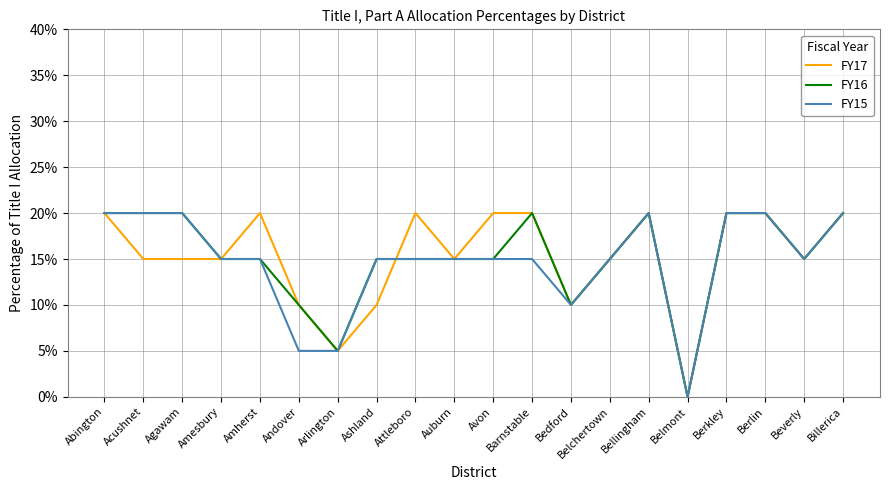

Reading left to right, what are all the values shown in this chart?

FY17: Abington=0.2	Acushnet=0.1	Agawam=0.1	Amesbury=0.1	Amherst=0.2	Andover=0.1	Arlington=0.1	Ashland=0.1	Attleboro=0.2	Auburn=0.1	Avon=0.2	Barnstable=0.2	Bedford=0.1	Belchertown=0.1	Bellingham=0.2	Belmont=0.0	Berkley=0.2	Berlin=0.2	Beverly=0.1	Billerica=0.2
FY16: Abington=0.2	Acushnet=0.2	Agawam=0.2	Amesbury=0.1	Amherst=0.1	Andover=0.1	Arlington=0.1	Ashland=0.1	Attleboro=0.1	Auburn=0.1	Avon=0.1	Barnstable=0.2	Bedford=0.1	Belchertown=0.1	Bellingham=0.2	Belmont=0.0	Berkley=0.2	Berlin=0.2	Beverly=0.1	Billerica=0.2
FY15: Abington=0.2	Acushnet=0.2	Agawam=0.2	Amesbury=0.1	Amherst=0.1	Andover=0.1	Arlington=0.1	Ashland=0.1	Attleboro=0.1	Auburn=0.1	Avon=0.1	Barnstable=0.1	Bedford=0.1	Belchertown=0.1	Bellingham=0.2	Belmont=0.0	Berkley=0.2	Berlin=0.2	Beverly=0.1	Billerica=0.2